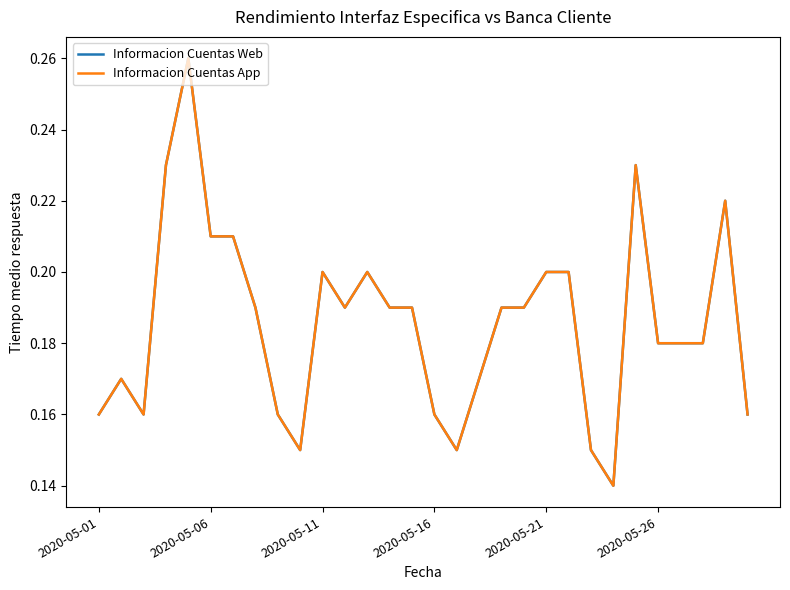

Does the chart display data point markers on the line(s)?

No